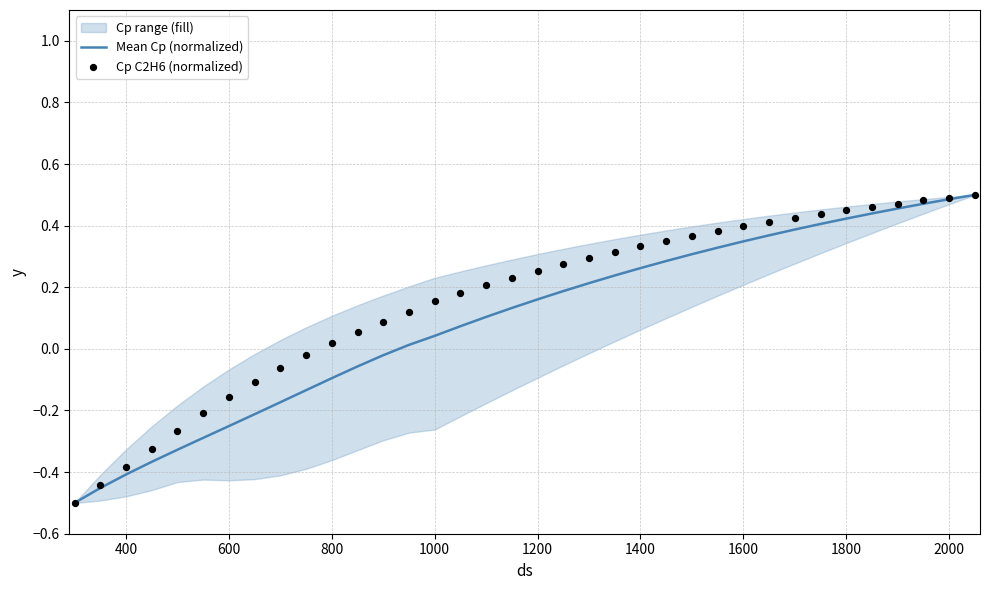

Which series reaches the minimum Y coordinate?

Mean Cp (normalized)